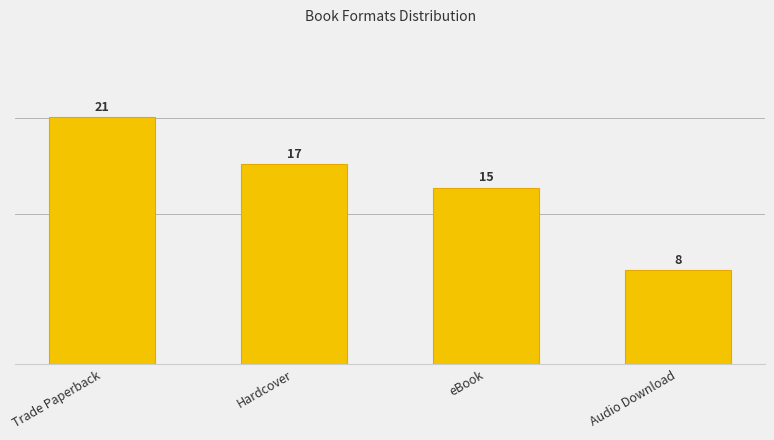

List the labels in order of value, largest first.

Trade Paperback, Hardcover, eBook, Audio Download